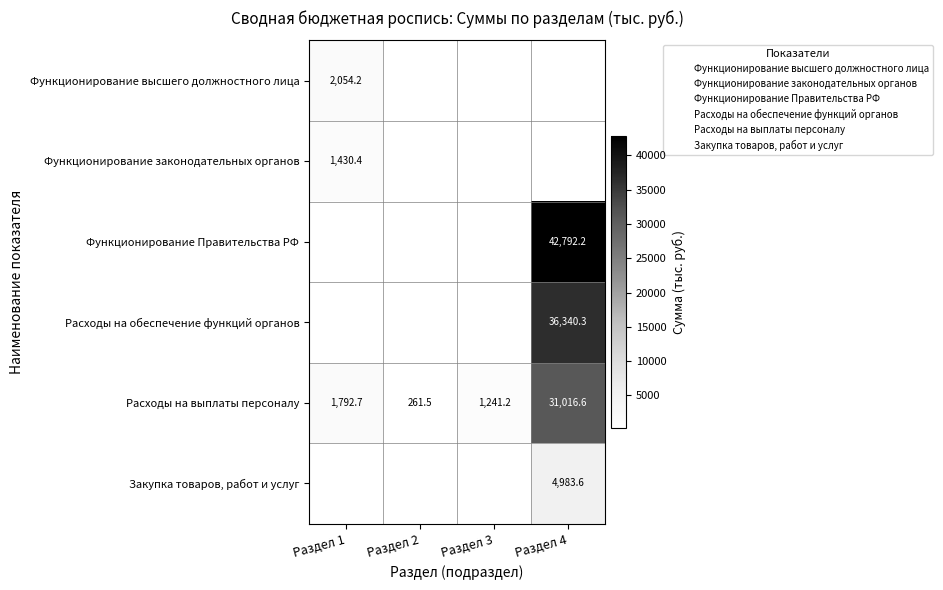

How many distinct data groups are displayed?

6